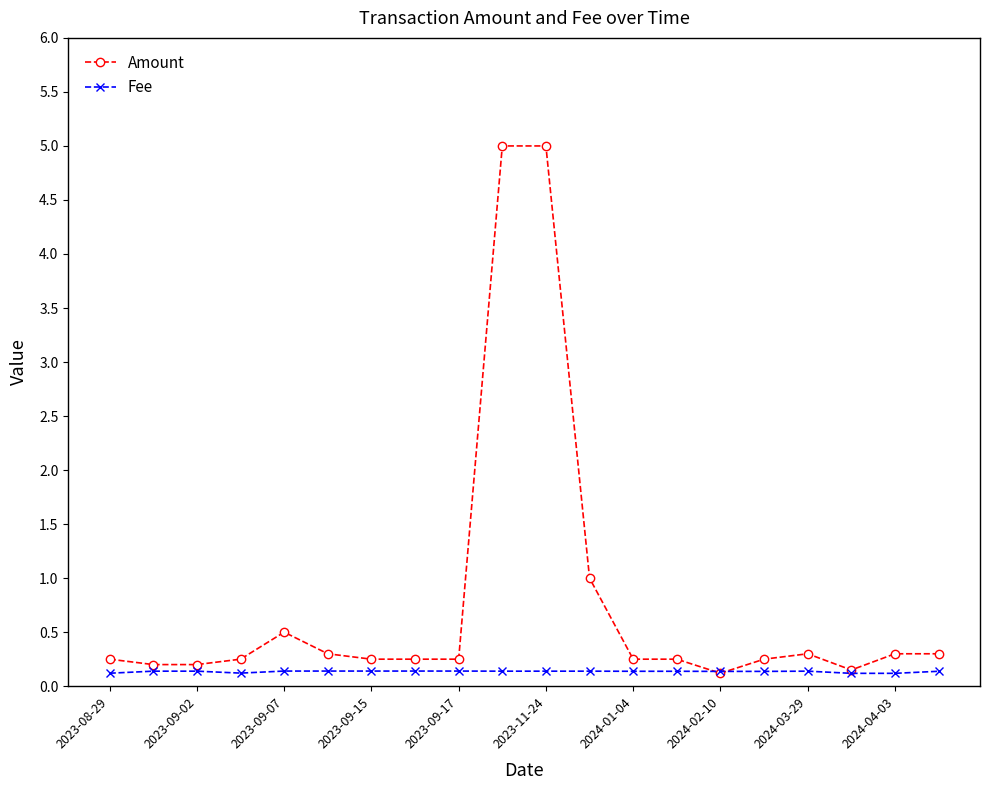

Which series has the largest total across all categories?

Amount